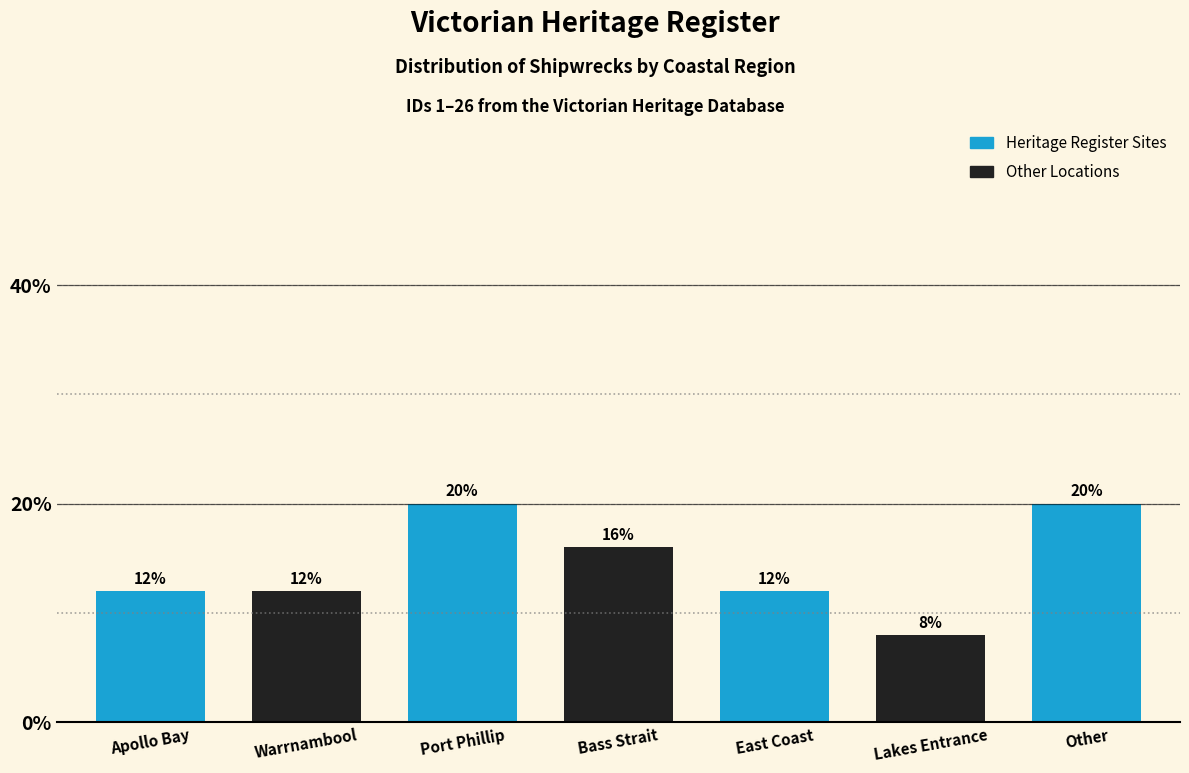

Reading left to right, list all the values displayed in this chart.

Apollo Bay=12	Warrnambool=12	Port Phillip=20	Bass Strait=16	East Coast=12	Lakes Entrance=8	Other=20